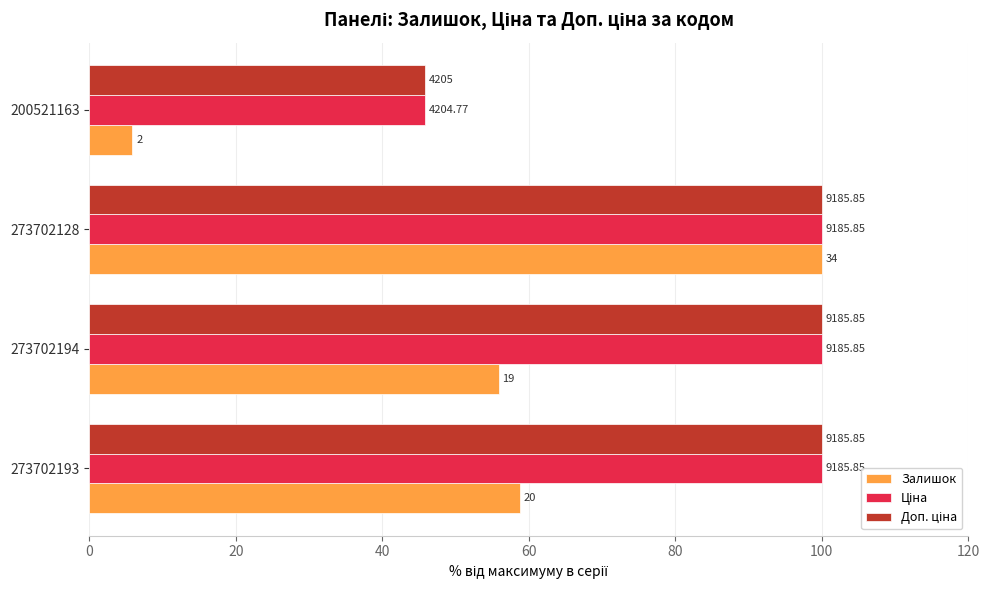

What is the value of the Доп. ціна bar at the 2nd from the left?

100.0